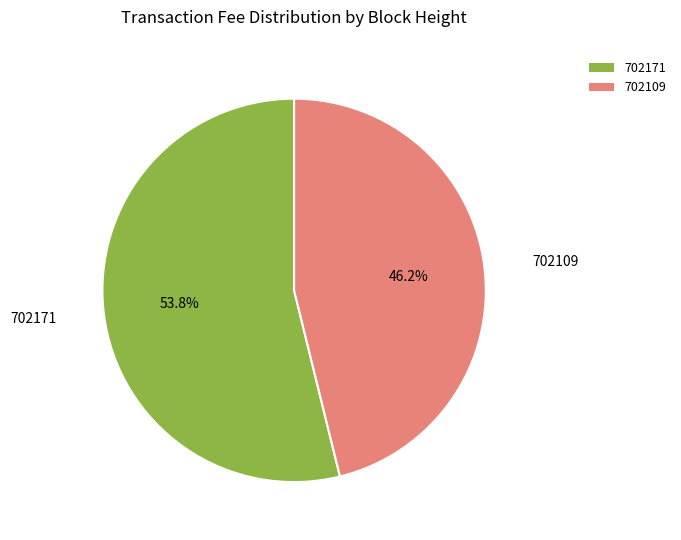

Rank the categories by value from lowest to highest.

702109, 702171